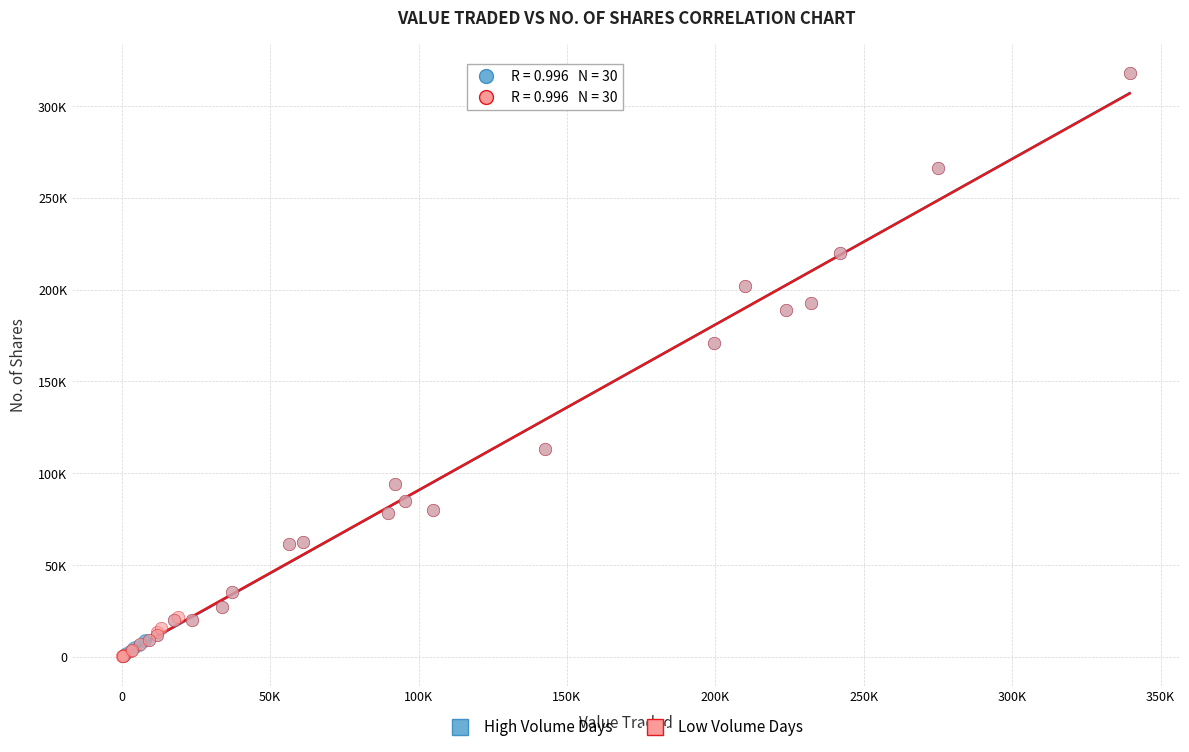

What are all the series names shown in the legend?

High Volume Days, Low Volume Days